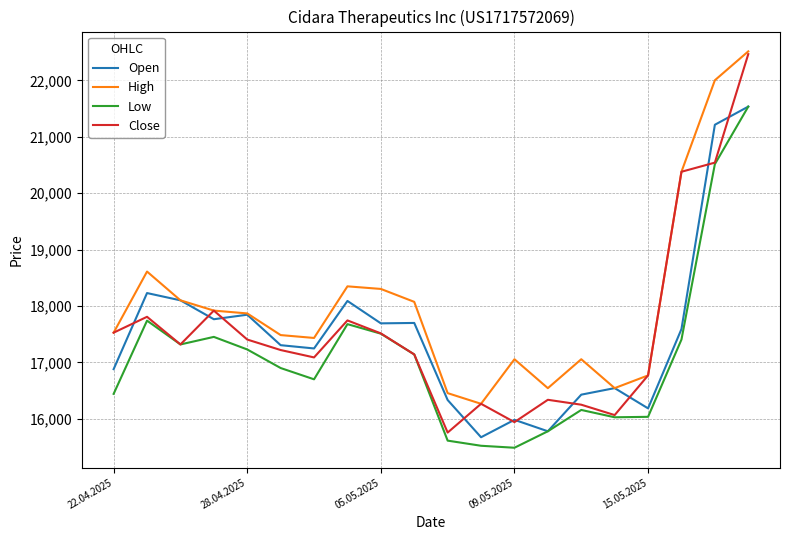

What is the minimum value shown in the chart?

15488